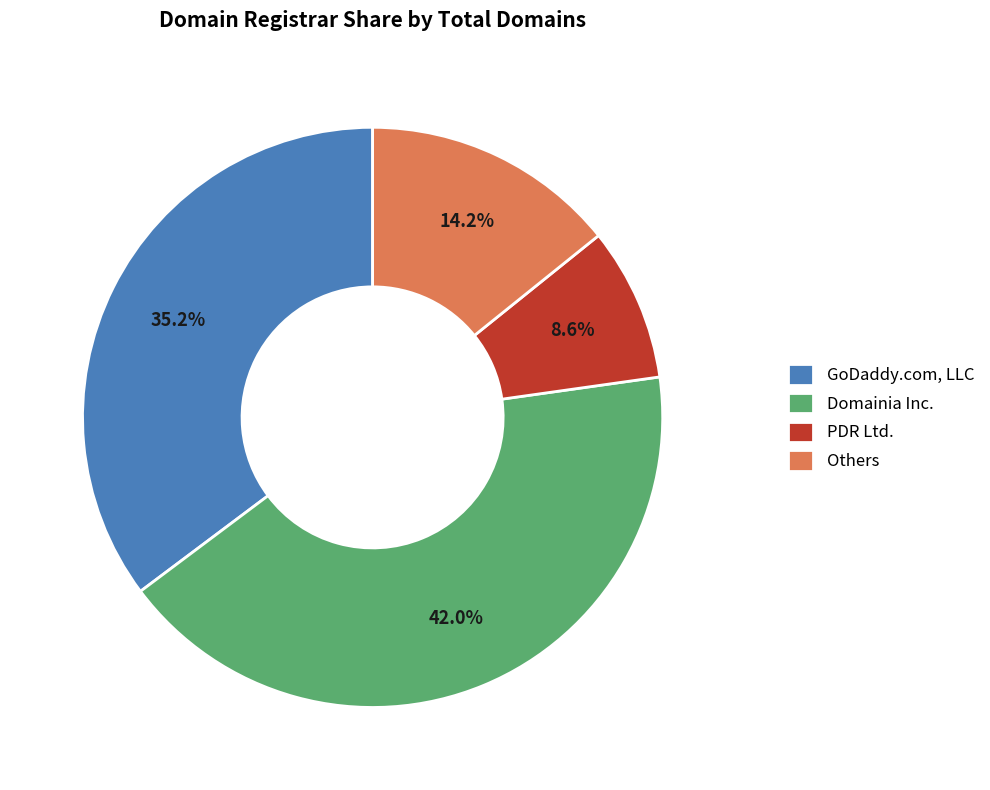

Which category has the biggest portion of the pie?

Domainia Inc.